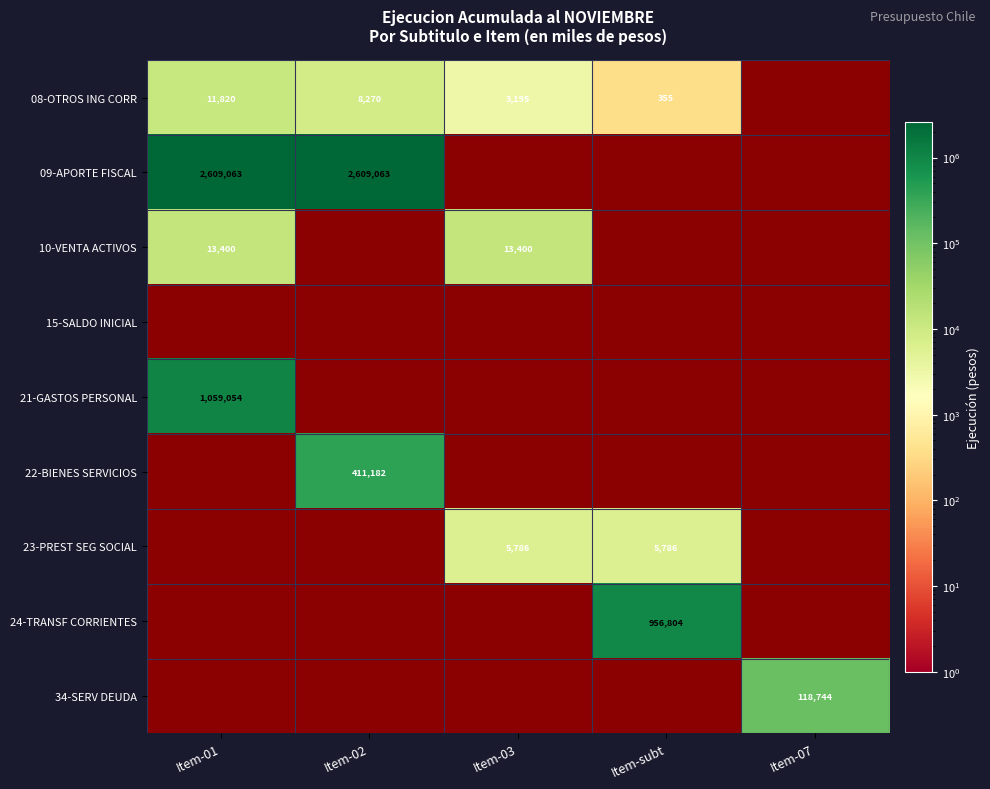

True or false: 08-OTROS ING CORR has a value of 3496 at Item-01.

False